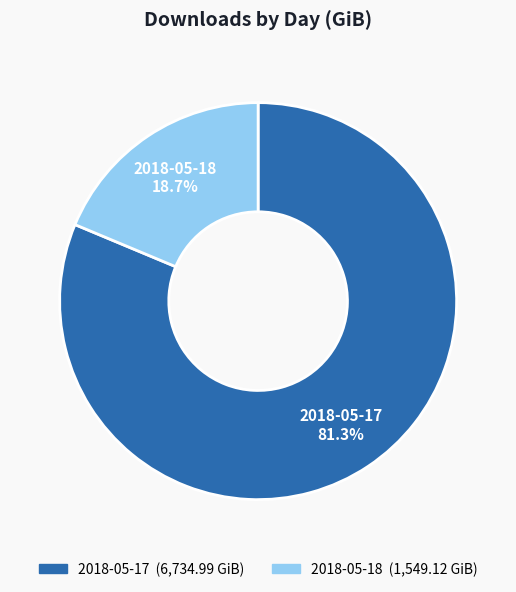

The 2018-05-17 slice represents 81% of the pie. True or false?

True